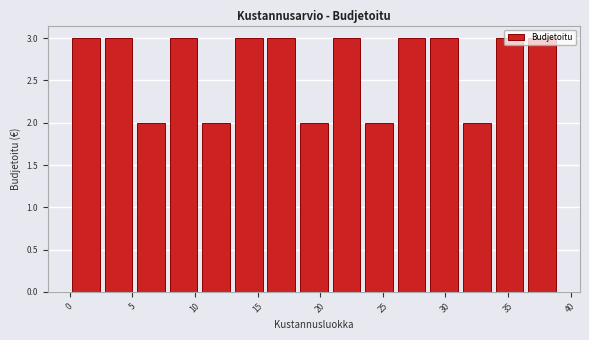

Reading left to right, list every bar in this chart as the range it spans on the x-axis followed by its height. Neither the bar edges nor the heights are printed on the chart, so give them approximately, as read against the axes.

0.0 to 2.6: 3
2.6 to 5.2: 3
5.2 to 7.8: 2
7.8 to 10.4: 3
10.4 to 13.0: 2
13.0 to 15.6: 3
15.6 to 18.2: 3
18.2 to 20.8: 2
20.8 to 23.4: 3
23.4 to 26.0: 2
26.0 to 28.6: 3
28.6 to 31.2: 3
31.2 to 33.8: 2
33.8 to 36.4: 3
36.4 to 39.0: 3